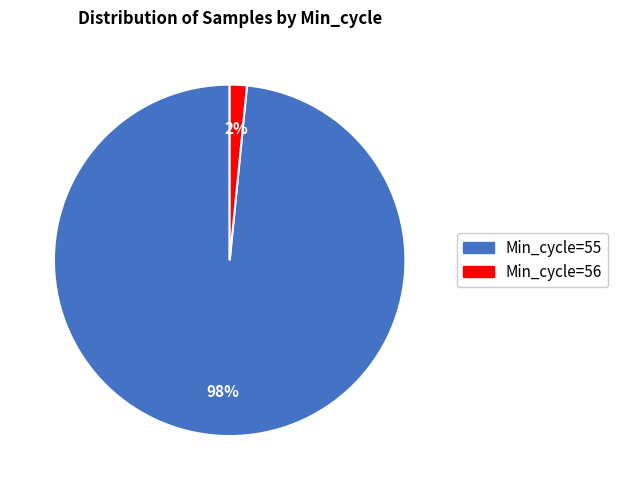

Is there any slice that represents more than half of the pie?

Yes